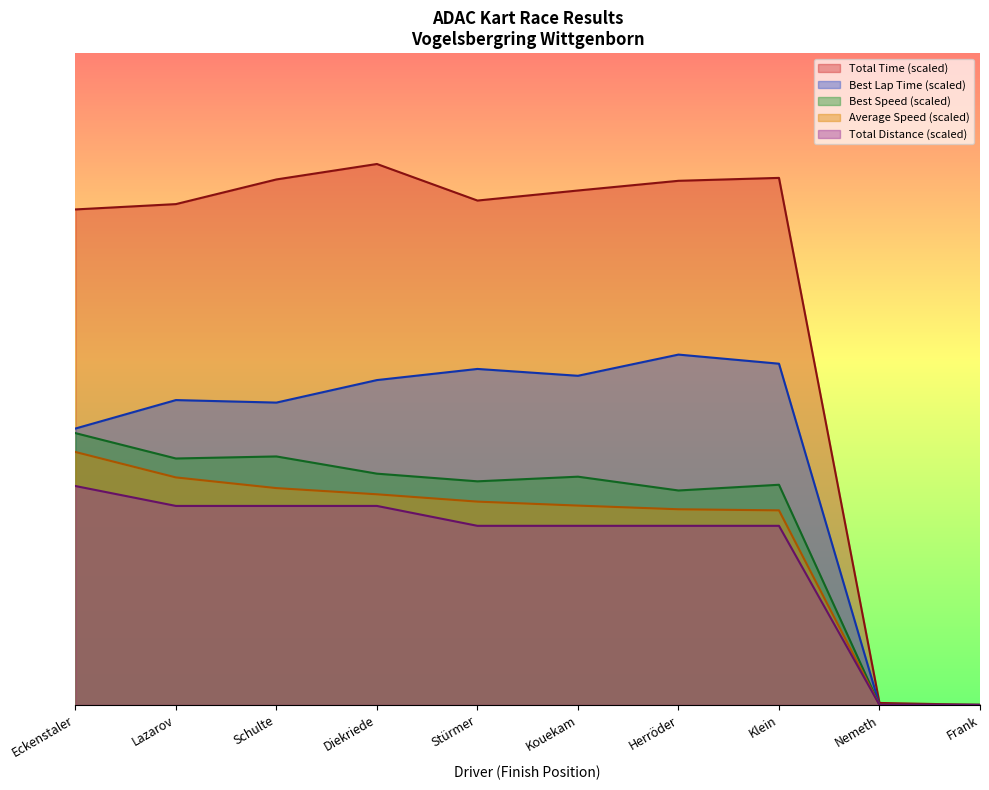

What is the difference between the Best Speed values at Lazarov and Stürmer?

29.8